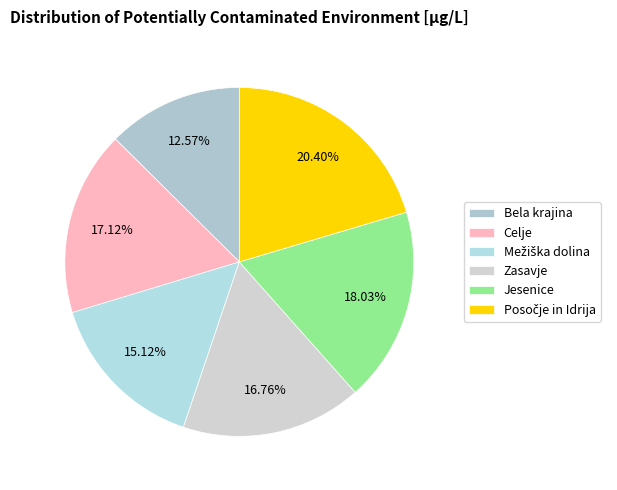

Which slice is the smallest?

Bela krajina